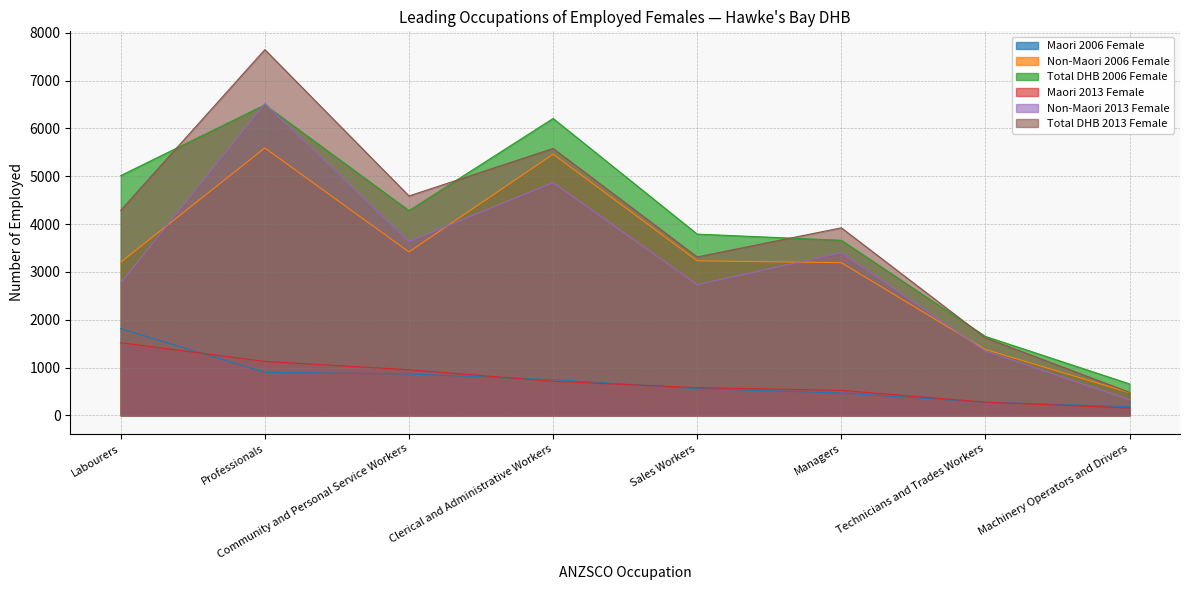

True or false: Maori 2013 Female and Total DHB 2013 Female intersect in this chart.

False